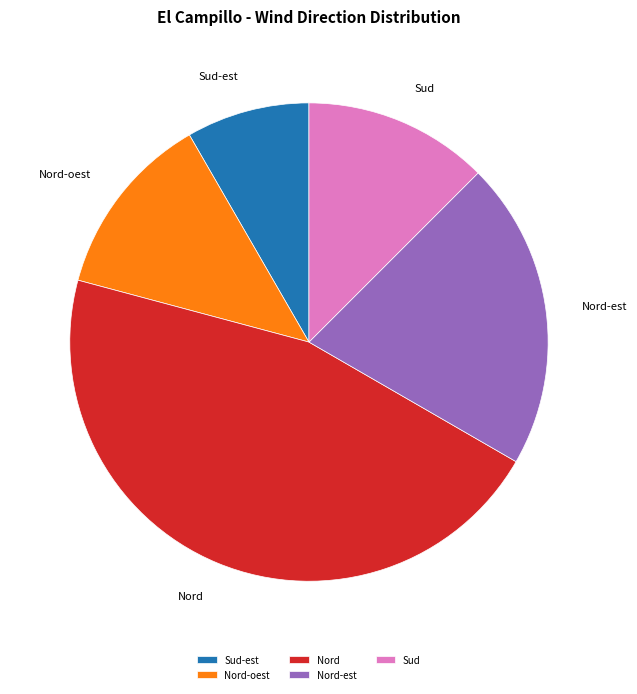

Approximately how many times larger is the value at Sud compared to Nord-oest?

1.0